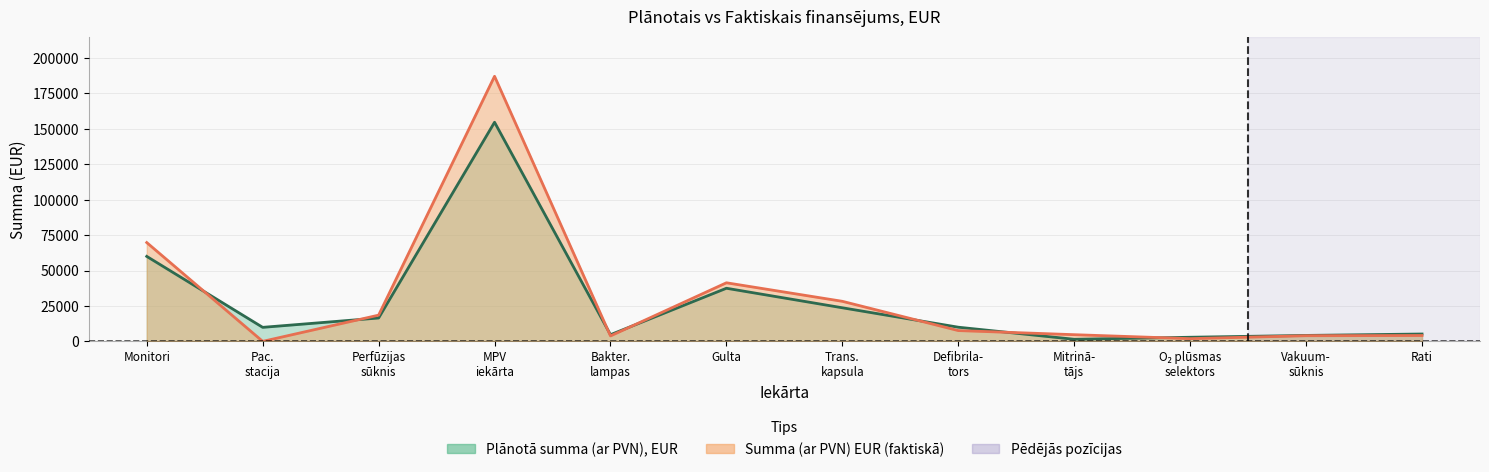

True or false: Plānotā summa (ar PVN), EUR and Summa (ar PVN) EUR (faktiskā) intersect in this chart.

True